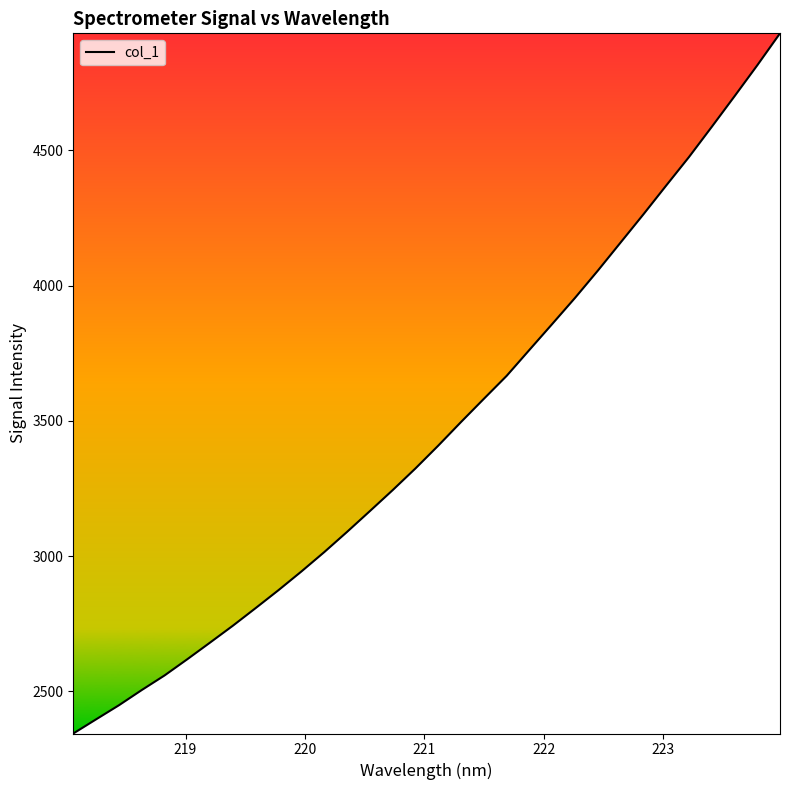

What is the difference between the maximum and minimum values?

2587.9